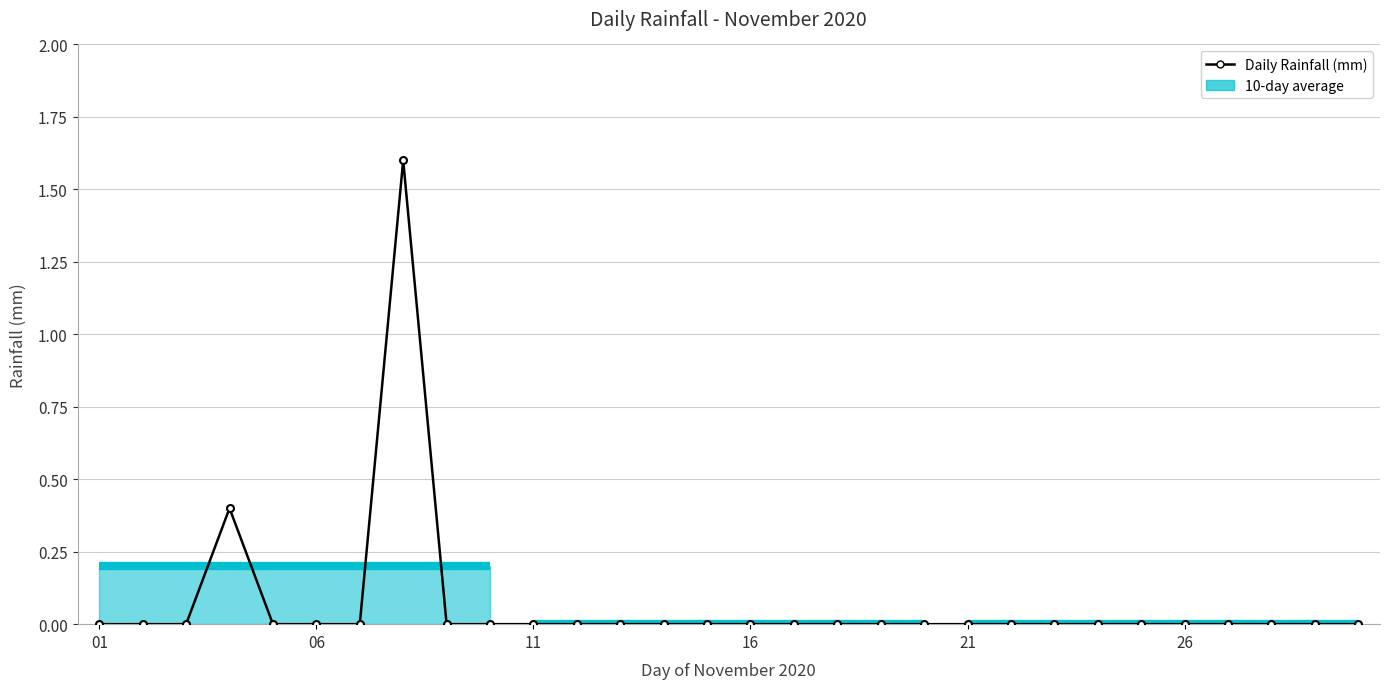

Does the chart display data point markers on the line(s)?

Yes